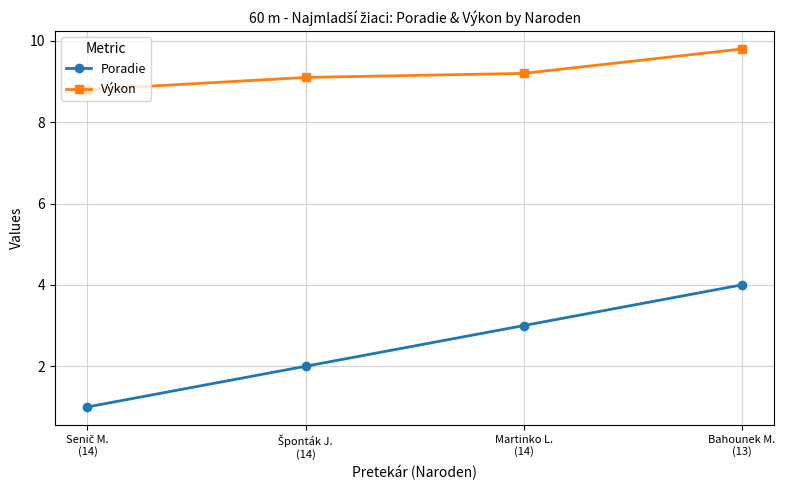

What is the sum of all Výkon values?

36.9